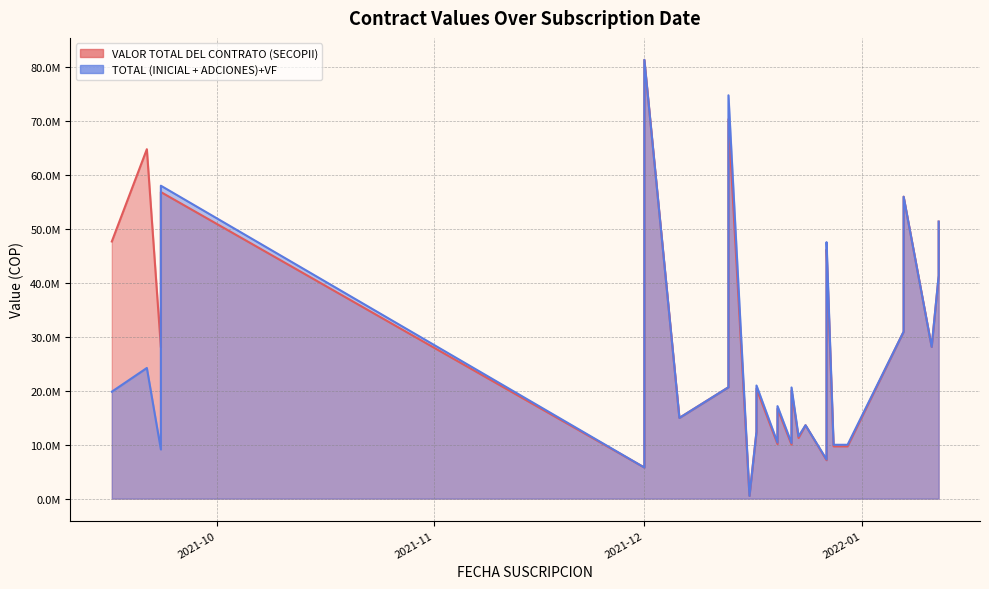

The value of VALOR TOTAL DEL CONTRATO (SECOPII) at 2021-12-22 is 6212673. True or false?

False